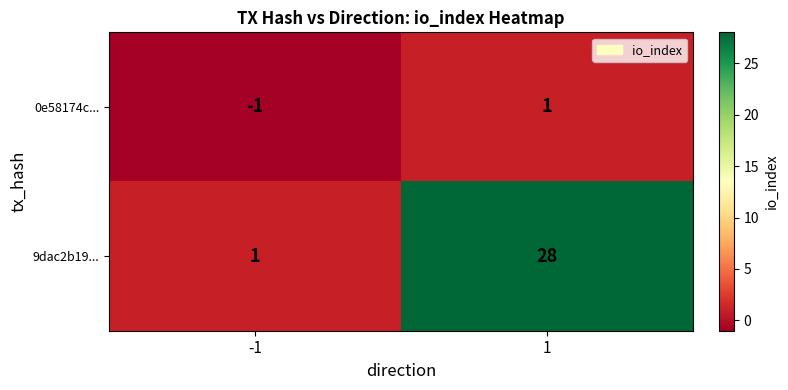

Which series has the widest spread of values?

9dac2b19...